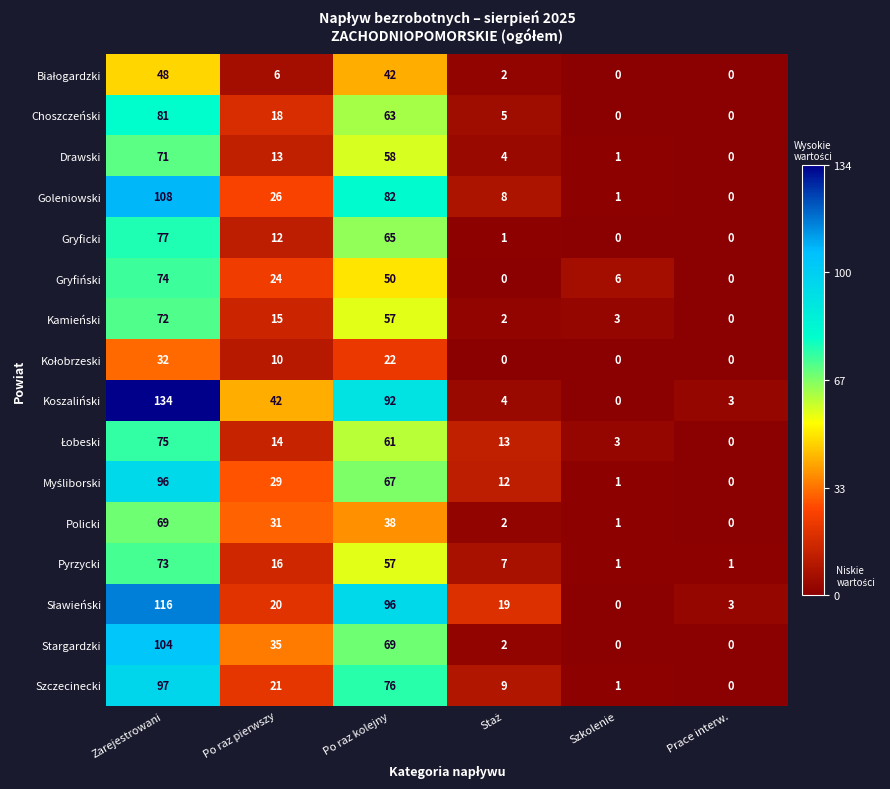

At which label is Drawski closest to 35?

Po raz pierwszy